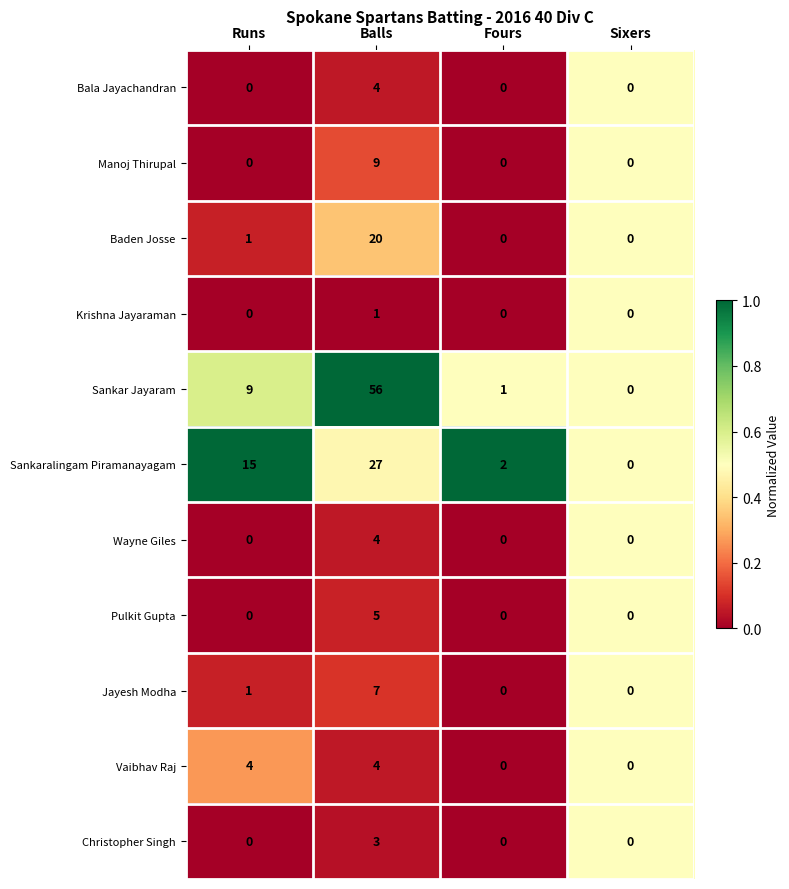

Where is Baden Josse nearest to the value 10?

Runs